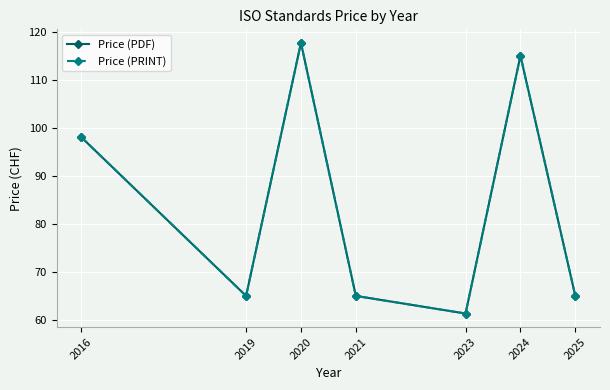

Is this an area chart (filled region under the line)?

No